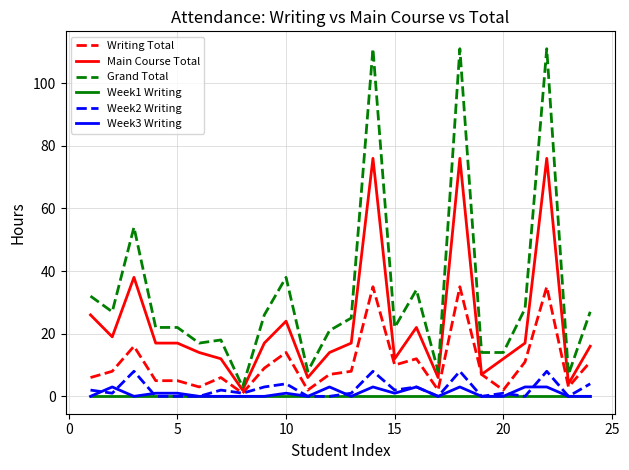

Which series has the largest range (max minus min)?

Grand Total